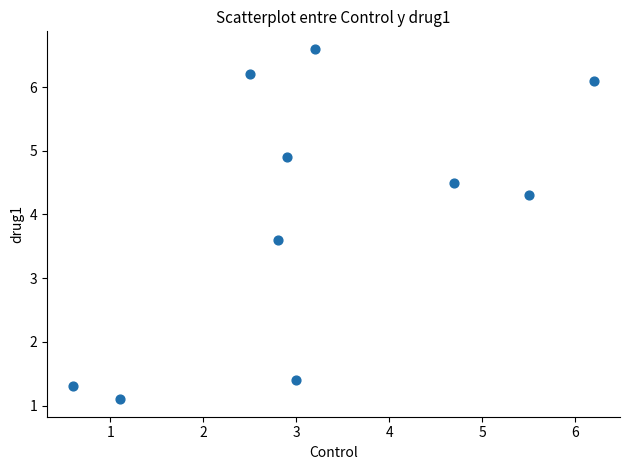

What is the average X value?

3.2